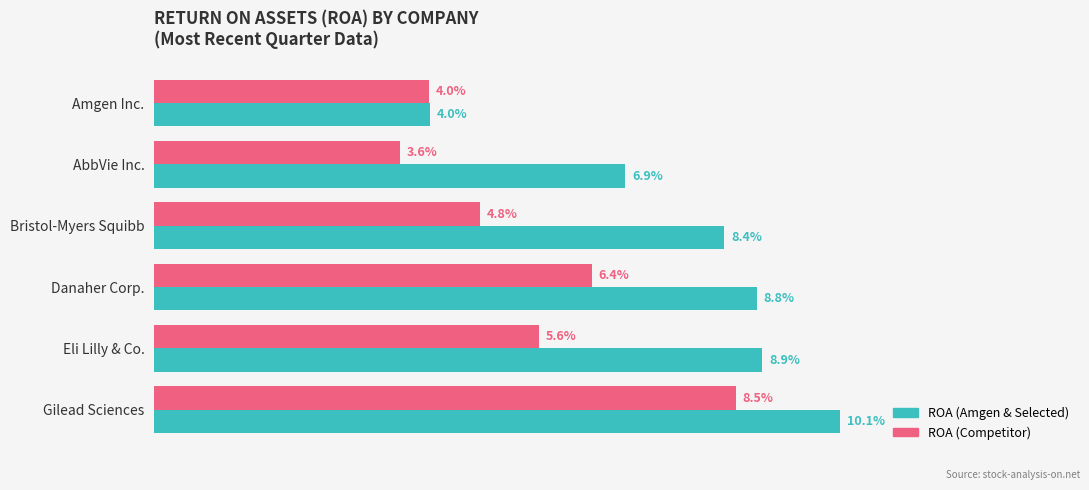

True or false: ROA (Competitor) has a value of 0.1 at Eli Lilly & Co..

True